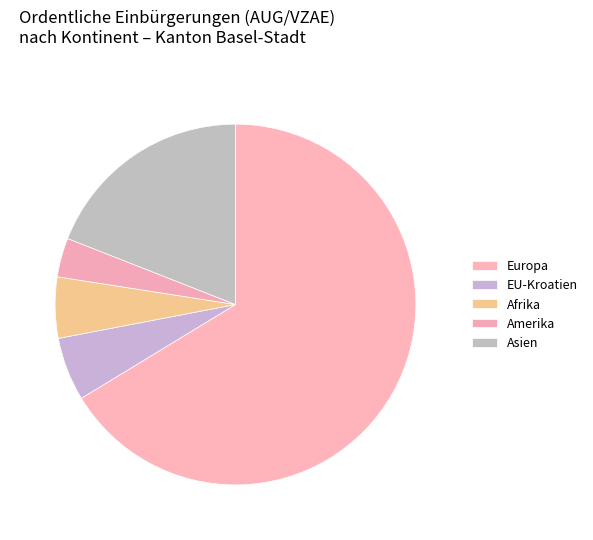

How many slices are in this pie chart?

5